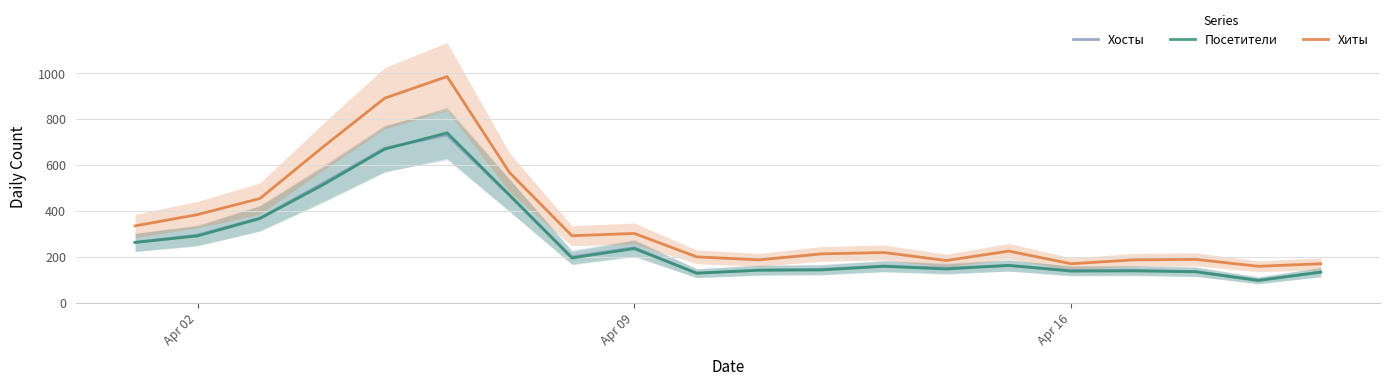

What is the difference between the maximum and minimum values in the Хиты series?

826